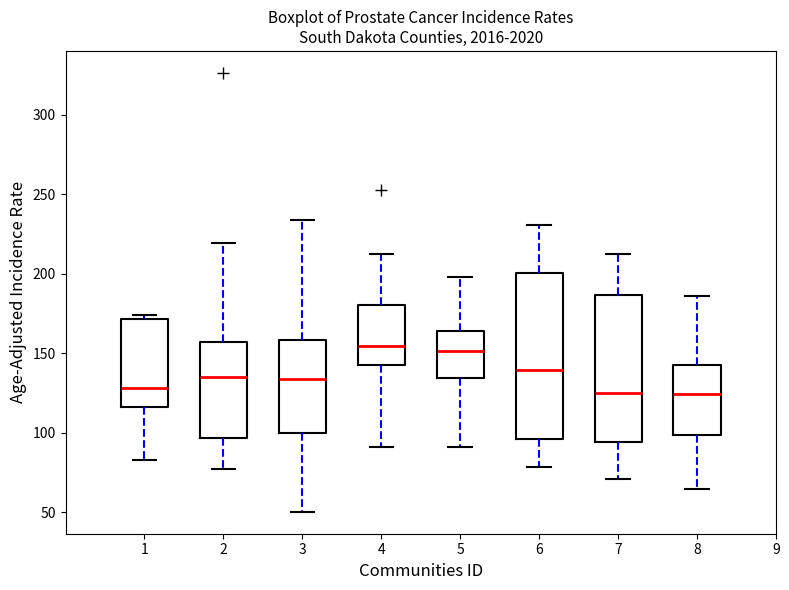

Which box is the tallest, from its lower edge to its upper edge?

6